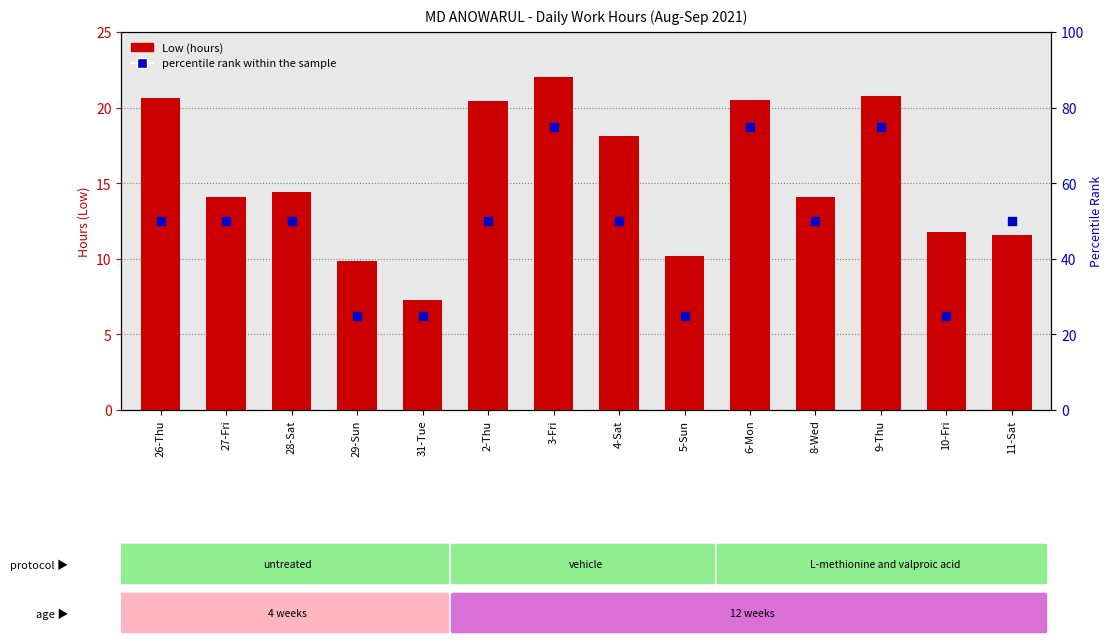

Which series has the largest total across all categories?

percentile rank within the sample